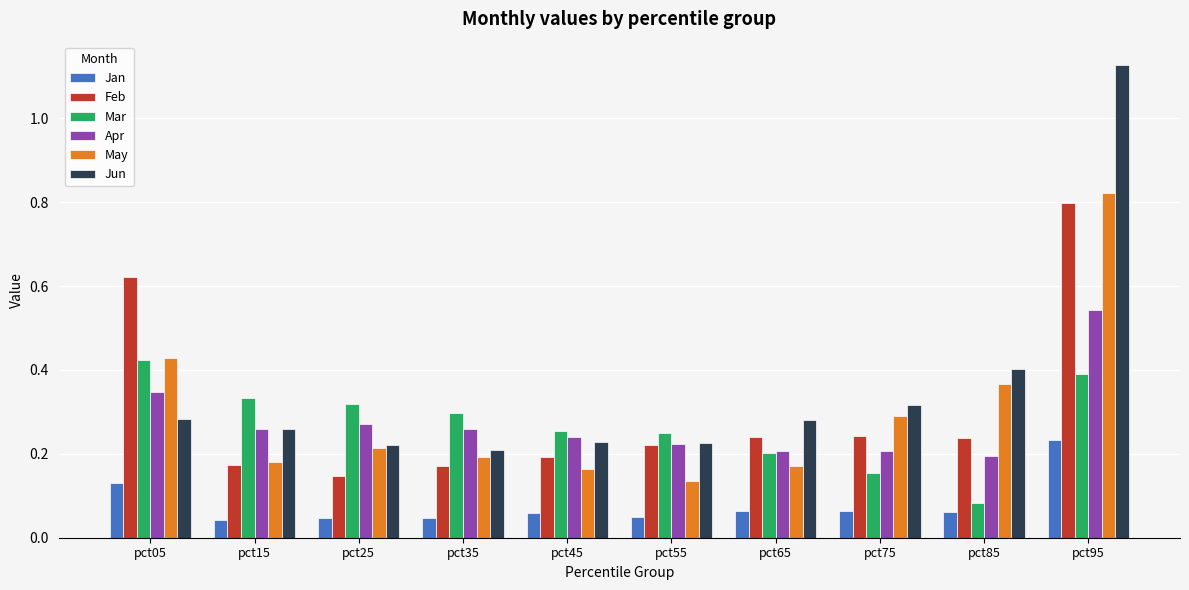

What is the difference between the maximum and minimum values in the Jun series?

0.9